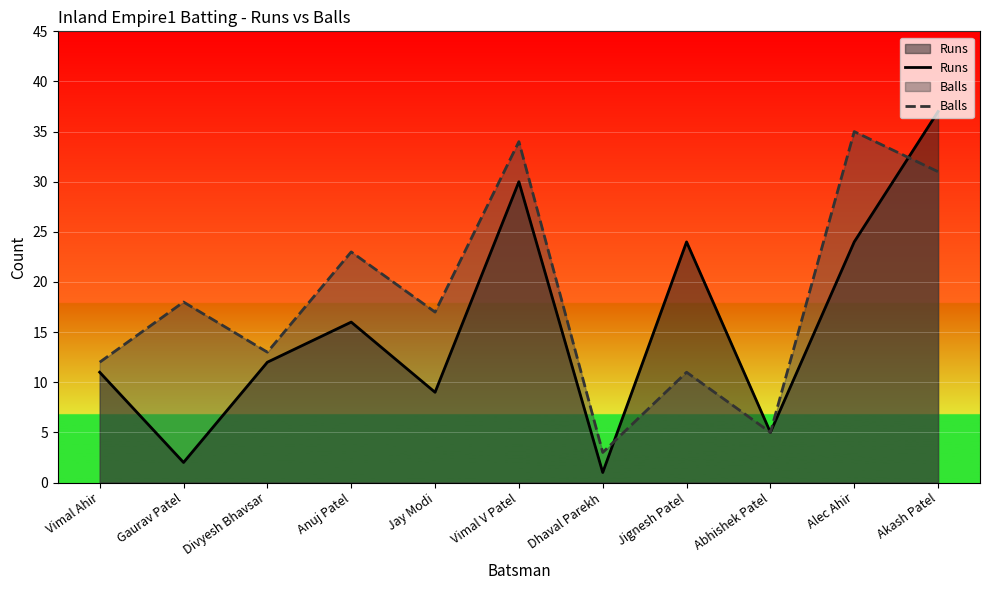

At which category is the sum across all series the highest?

Akash Patel